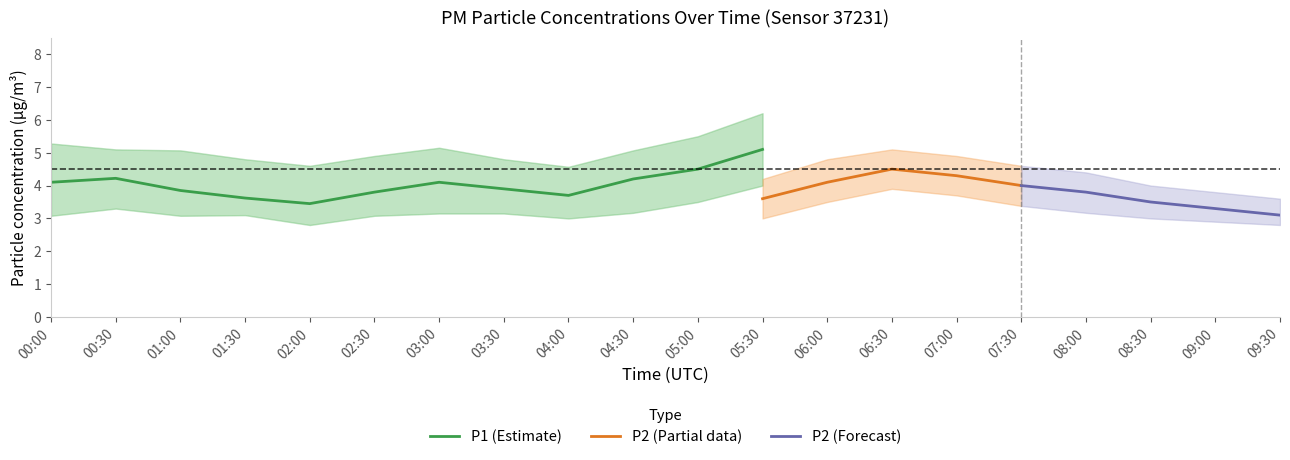

True or false: P1 (Estimate) has a value of 5.6 at 02:00.

False